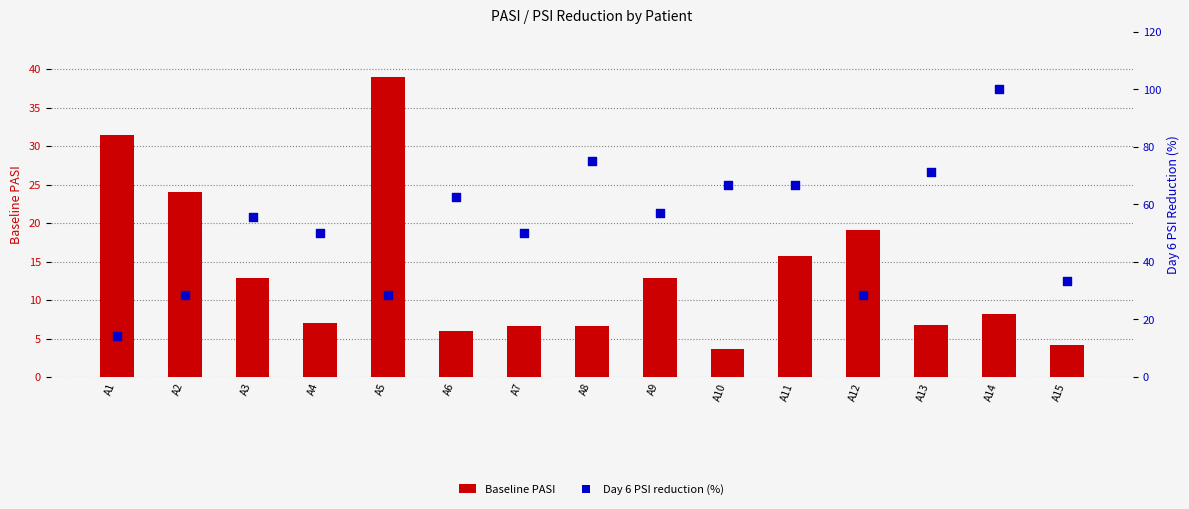

At which category is the sum across all series the highest?

A14